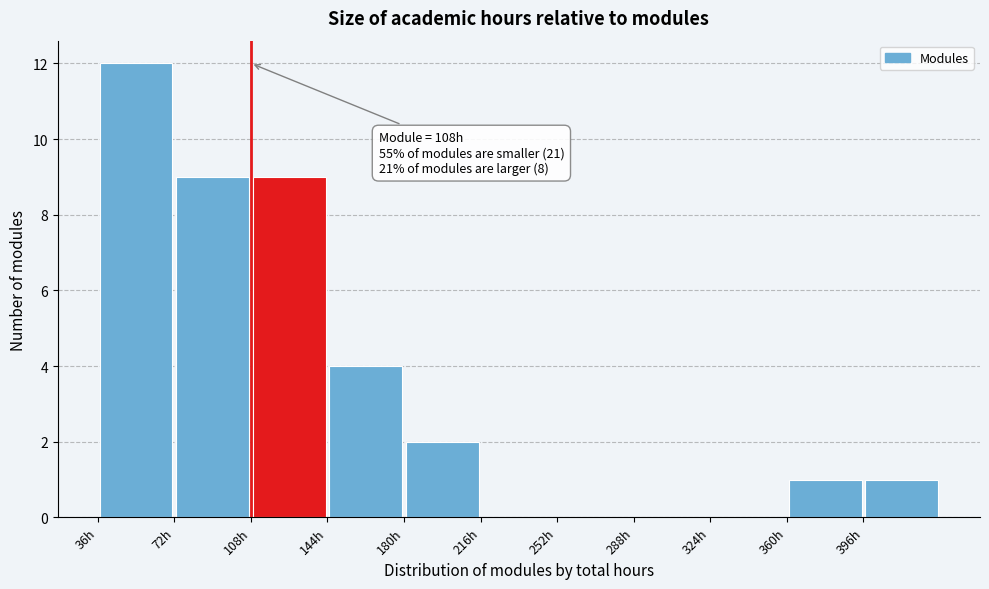

Which range on the x-axis has the tallest bar?

36 to 72